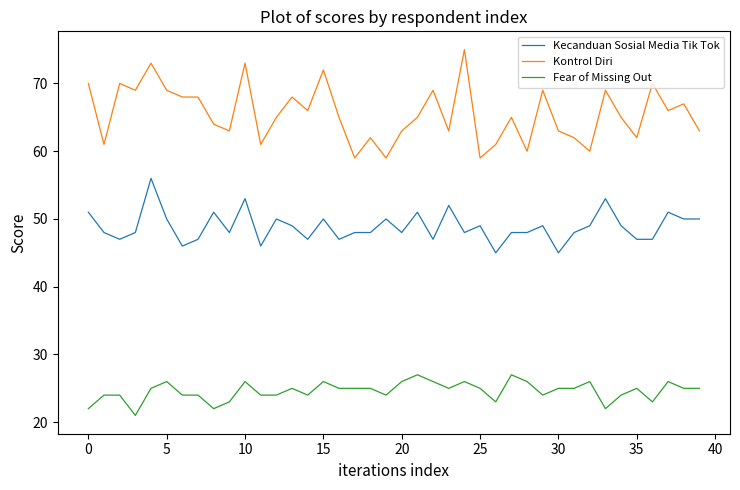

Does the chart have visible grid lines?

No